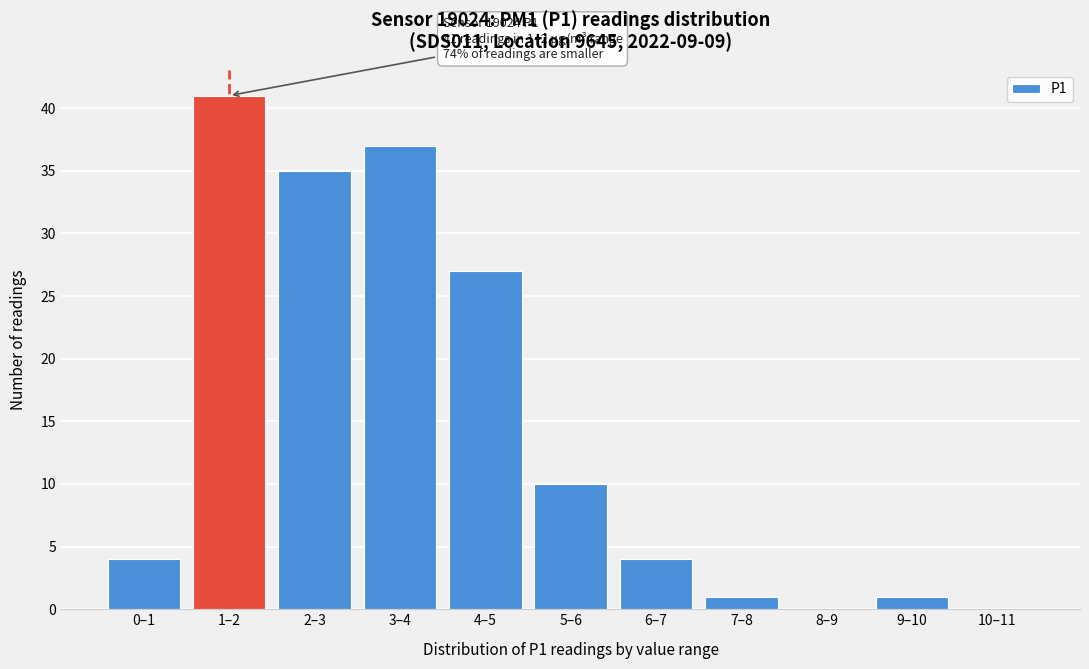

Reading left to right, list all the values displayed in this chart.

0–1=4	1–2=41	2–3=35	3–4=37	4–5=27	5–6=10	6–7=4	7–8=1	8–9=0	9–10=1	10–11=0